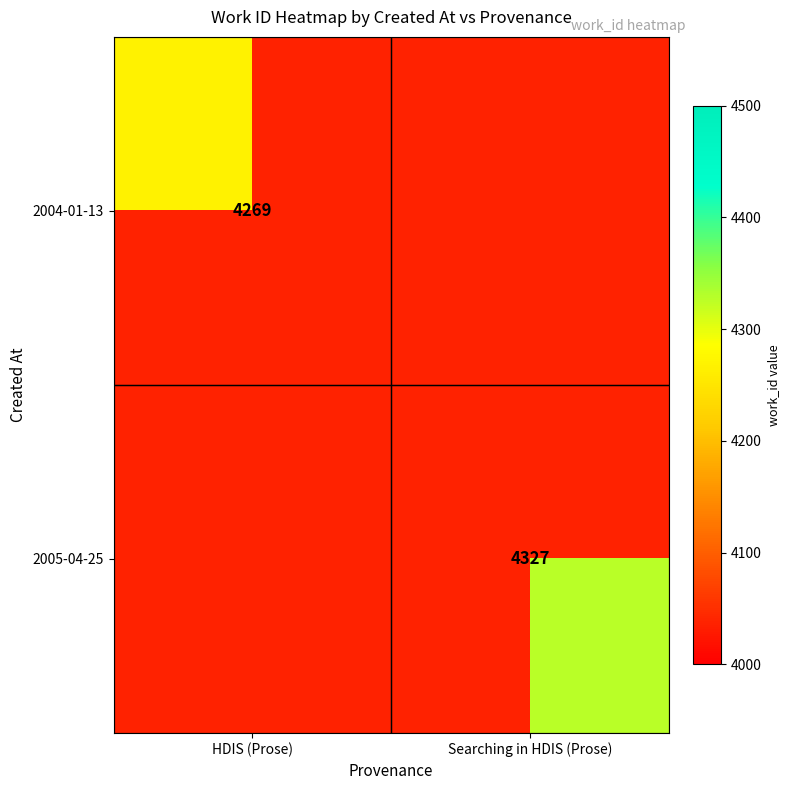

How many series are shown in this chart?

2